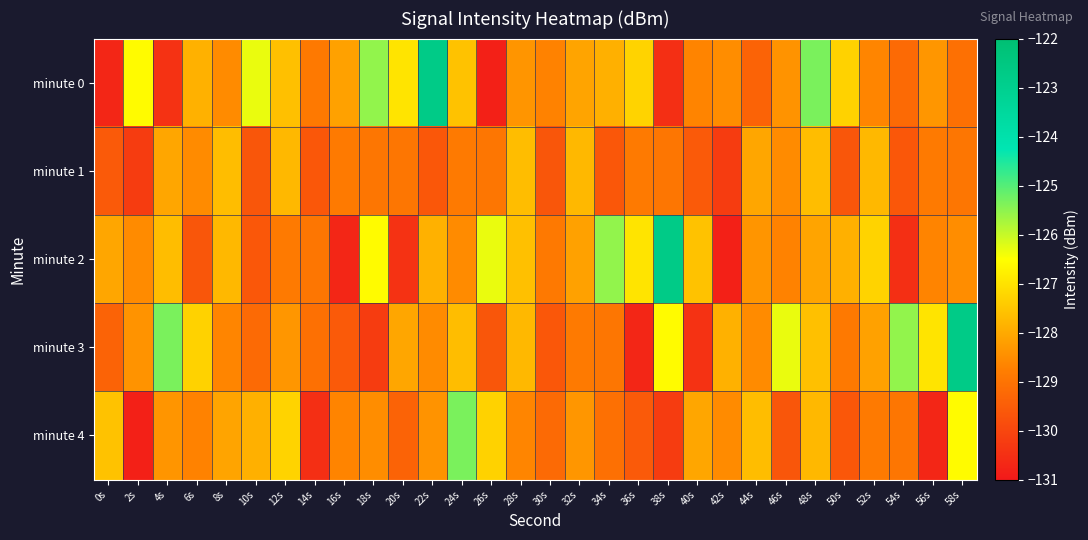

Reading left to right, transcribe all the data shown in this chart.

minute 0: 0s=-130.7	2s=-126.6	4s=-130.4	6s=-127.9	8s=-128.5	10s=-126.3	12s=-127.6	14s=-128.9	16s=-128.1	18s=-125.5	20s=-127.0	22s=-122.7	24s=-127.6	26s=-130.8	28s=-128.4	30s=-128.7	32s=-128.1	34s=-127.9	36s=-127.3	38s=-130.5	40s=-128.7	42s=-128.5	44s=-129.4	46s=-128.4	48s=-125.3	50s=-127.3	52s=-128.6	54s=-129.2	56s=-128.3	58s=-129.1
minute 1: 0s=-129.6	2s=-130.2	4s=-128.0	6s=-128.5	8s=-127.7	10s=-129.6	12s=-127.7	14s=-129.6	16s=-128.9	18s=-128.9	20s=-128.9	22s=-129.6	24s=-128.9	26s=-128.9	28s=-127.7	30s=-129.6	32s=-127.7	34s=-129.6	36s=-128.9	38s=-128.9	40s=-129.6	42s=-130.2	44s=-128.0	46s=-128.5	48s=-127.7	50s=-129.6	52s=-127.7	54s=-129.6	56s=-128.9	58s=-128.9
minute 2: 0s=-128.0	2s=-128.5	4s=-127.7	6s=-129.6	8s=-127.7	10s=-129.6	12s=-128.9	14s=-128.9	16s=-130.7	18s=-126.6	20s=-130.4	22s=-127.9	24s=-128.5	26s=-126.3	28s=-127.6	30s=-128.9	32s=-128.1	34s=-125.5	36s=-127.0	38s=-122.7	40s=-127.6	42s=-130.8	44s=-128.4	46s=-128.7	48s=-128.1	50s=-127.9	52s=-127.3	54s=-130.5	56s=-128.7	58s=-128.5
minute 3: 0s=-129.4	2s=-128.4	4s=-125.3	6s=-127.3	8s=-128.6	10s=-129.2	12s=-128.3	14s=-129.1	16s=-129.6	18s=-130.2	20s=-128.0	22s=-128.5	24s=-127.7	26s=-129.6	28s=-127.7	30s=-129.6	32s=-128.9	34s=-128.9	36s=-130.7	38s=-126.6	40s=-130.4	42s=-127.9	44s=-128.5	46s=-126.3	48s=-127.6	50s=-128.9	52s=-128.1	54s=-125.5	56s=-127.0	58s=-122.7
minute 4: 0s=-127.6	2s=-130.8	4s=-128.4	6s=-128.7	8s=-128.1	10s=-127.9	12s=-127.3	14s=-130.5	16s=-128.7	18s=-128.5	20s=-129.4	22s=-128.4	24s=-125.3	26s=-127.3	28s=-128.6	30s=-129.2	32s=-128.3	34s=-129.1	36s=-129.6	38s=-130.2	40s=-128.0	42s=-128.5	44s=-127.7	46s=-129.6	48s=-127.7	50s=-129.6	52s=-128.9	54s=-128.9	56s=-130.7	58s=-126.6